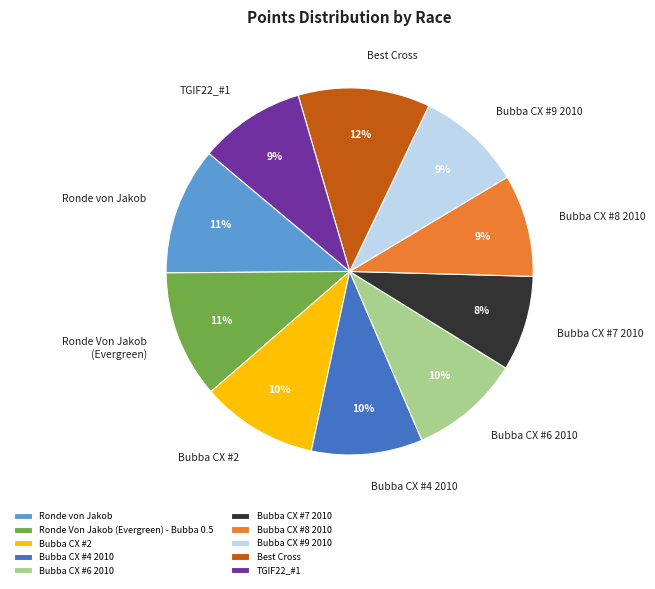

How many segments does this pie chart have?

10